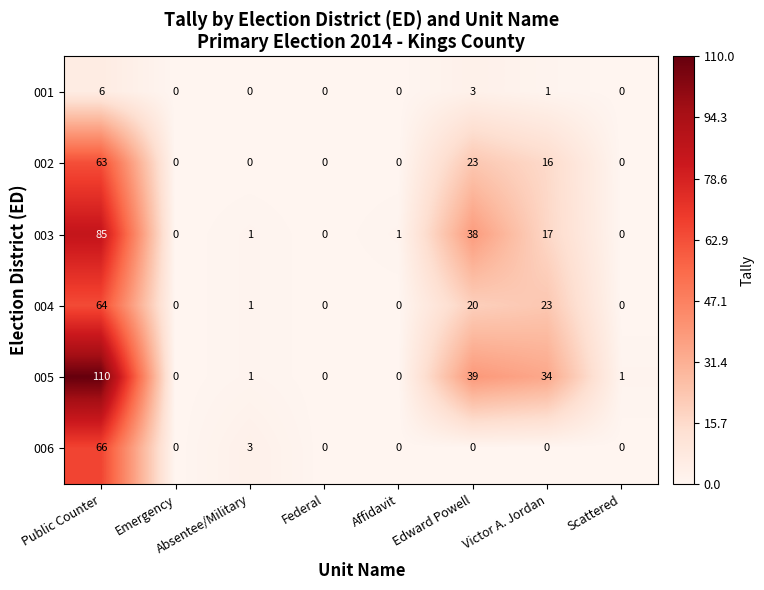

What is the maximum value for 006?

66